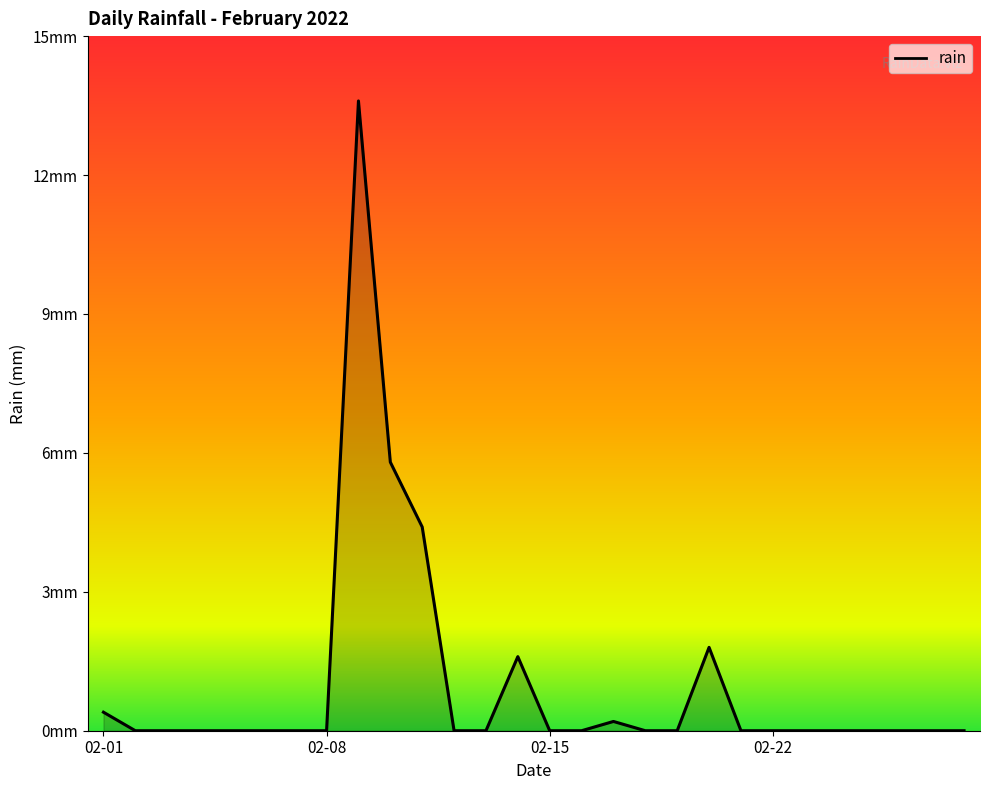

List the labels in order of value, smallest first.

2022-02-02, 2022-02-03, 2022-02-04, 2022-02-05, 2022-02-06, 2022-02-07, 2022-02-08, 2022-02-12, 2022-02-13, 2022-02-15, 2022-02-16, 2022-02-18, 2022-02-19, 2022-02-21, 2022-02-22, 2022-02-23, 2022-02-24, 2022-02-25, 2022-02-26, 2022-02-27, 2022-02-28, 2022-02-17, 2022-02-01, 2022-02-14, 2022-02-20, 2022-02-11, 2022-02-10, 2022-02-09